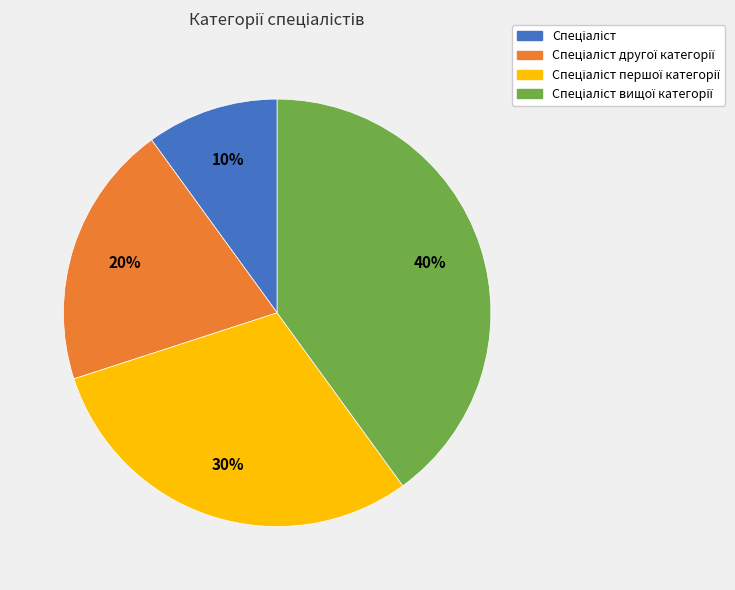

To the nearest percent, what is the difference between the largest and smallest slice percentages?

30%